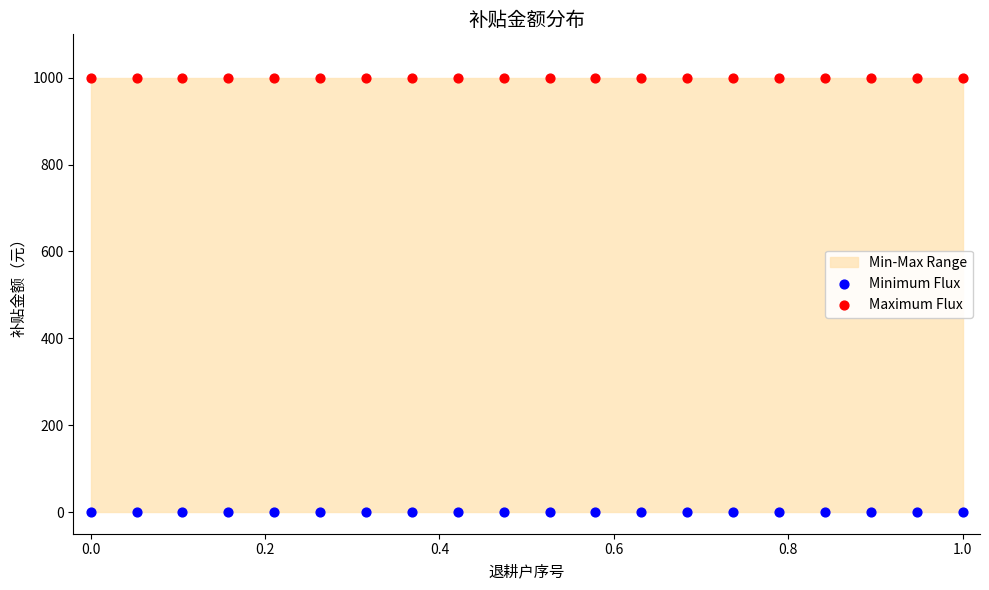

Which series reaches the minimum Y coordinate?

Minimum Flux